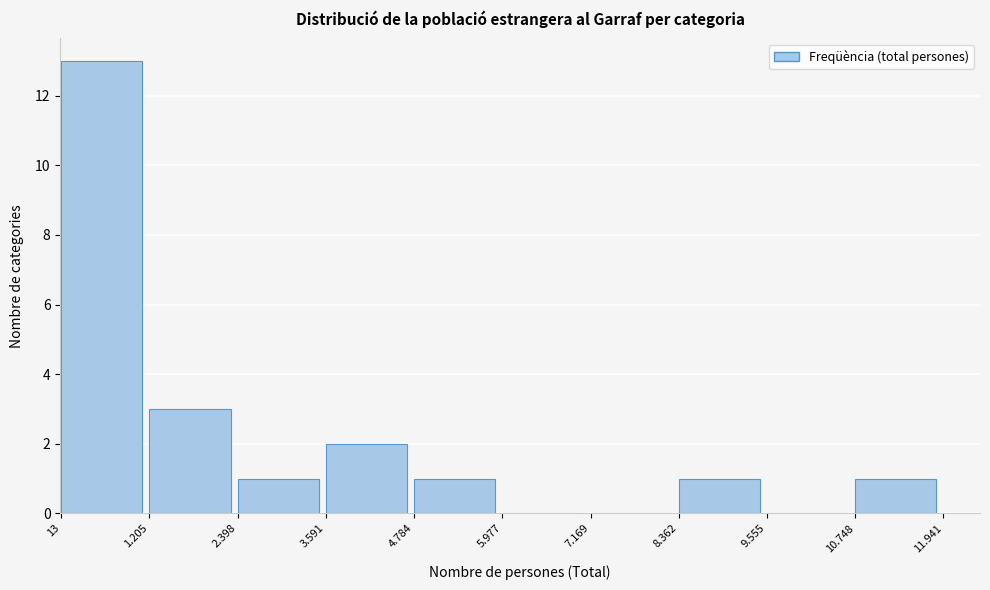

Reading left to right, what are all the values shown in this chart?

13=13	1.205=3	2.398=1	3.591=2	4.784=1	5.977=0	7.169=0	8.362=1	9.555=0	10.748=1